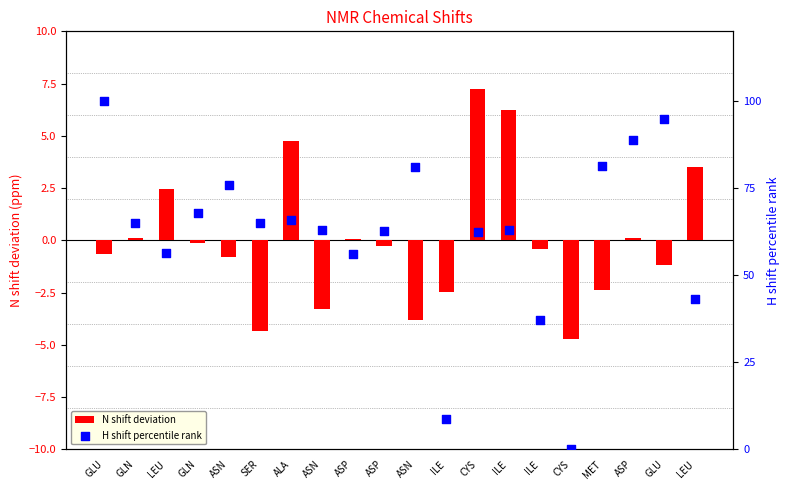

Which series contains the highest Y value?

H shift percentile rank